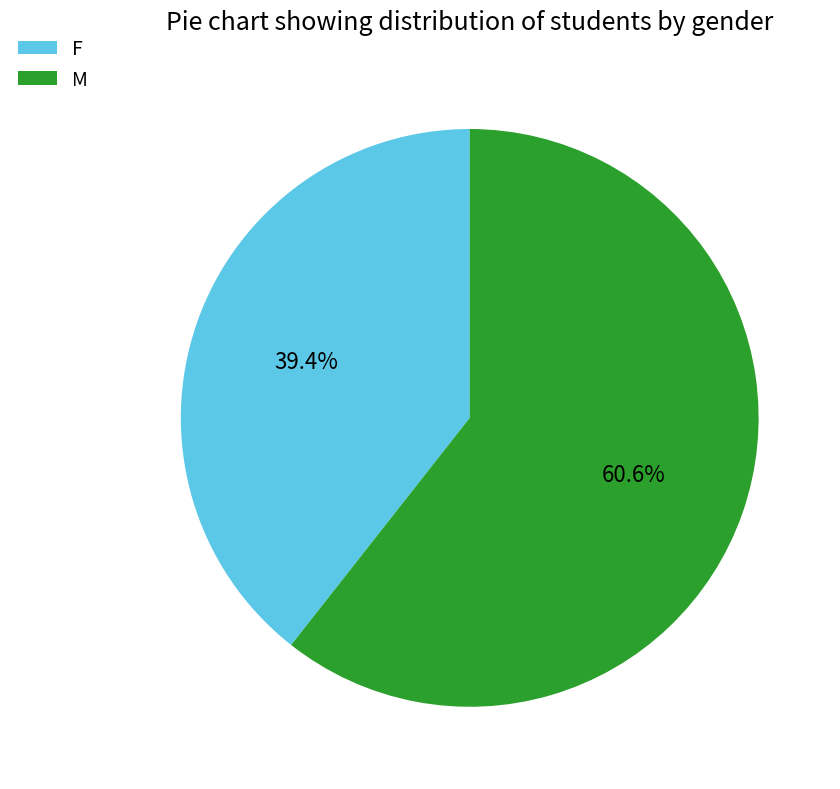

Do F and M together represent more than half of the pie?

Yes